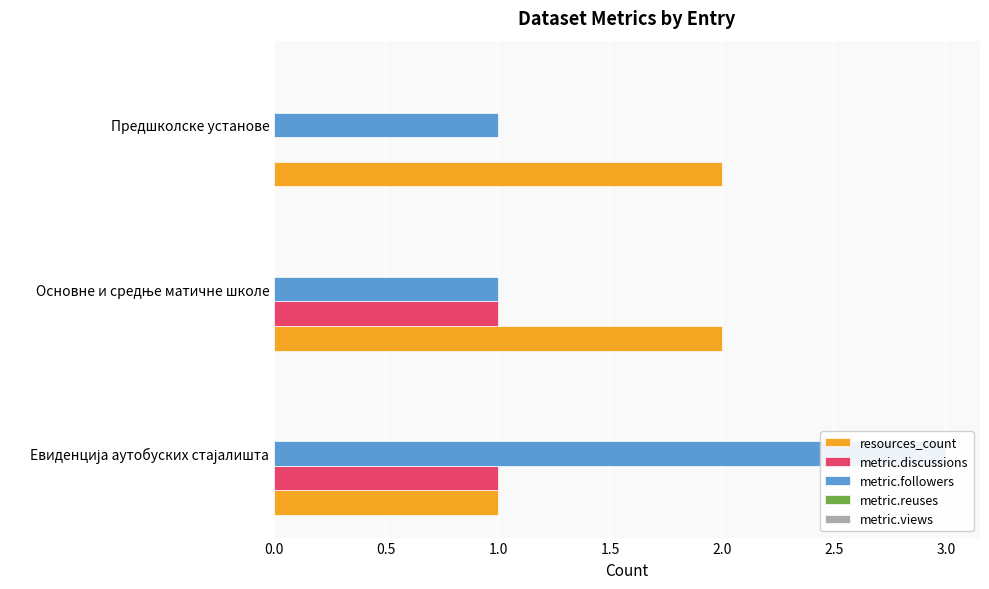

How many resources_count values are between 1 and 2?

3